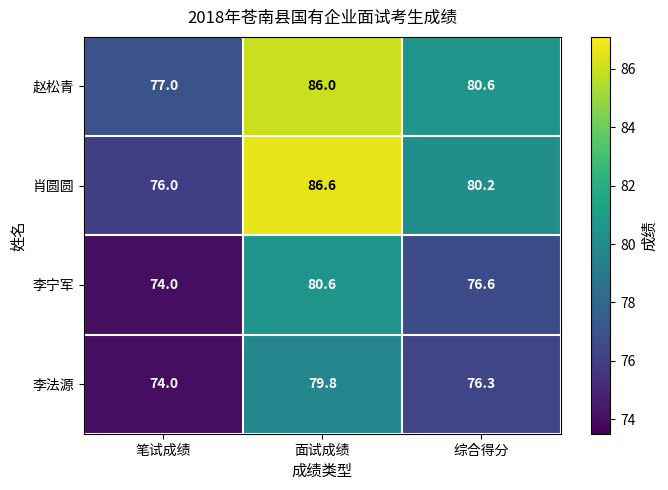

How many categories are shown in the chart?

3